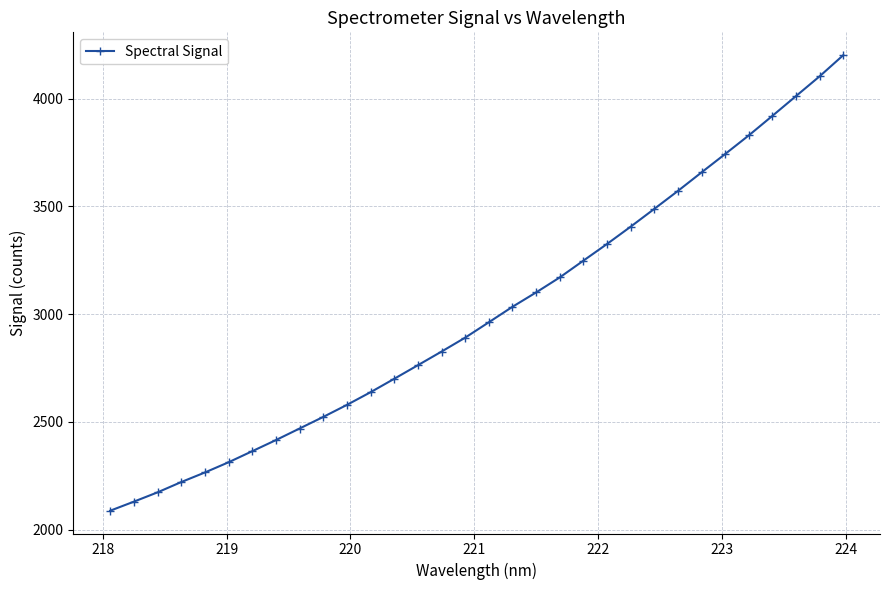

What is the value of the 25th point from the left?

3571.6